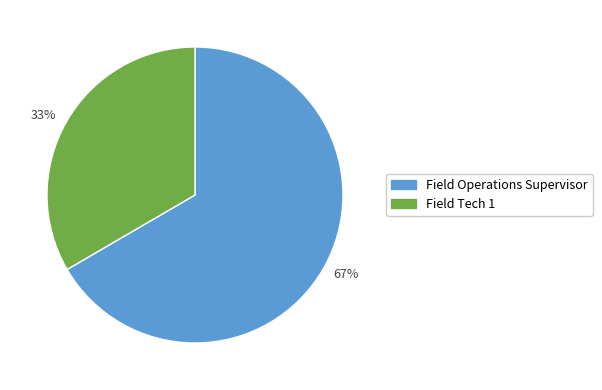

How many segments does this pie chart have?

2